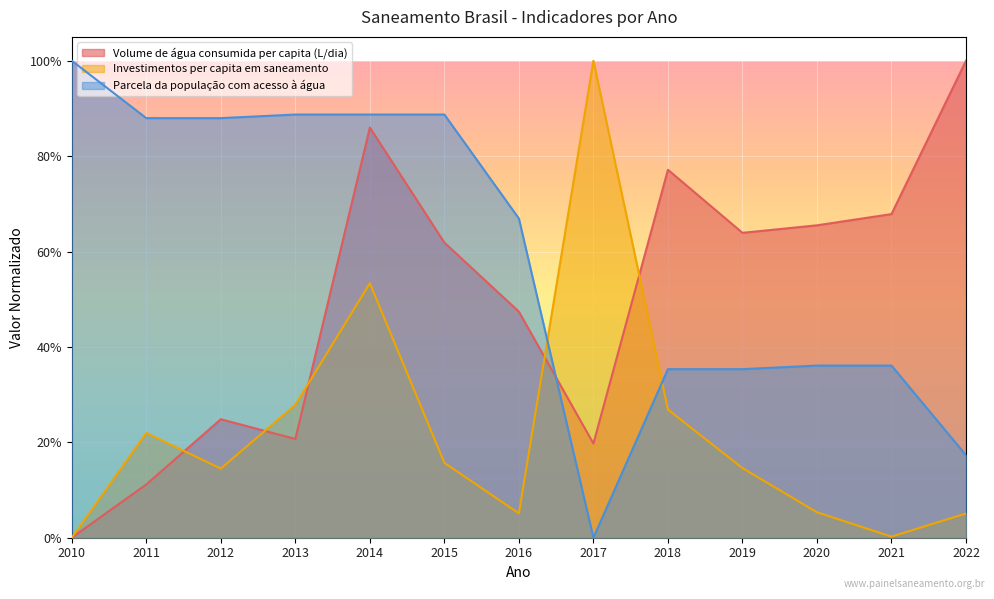

Count the Volume de água consumida per capita (L/dia) values in the range 0 to 1.

13